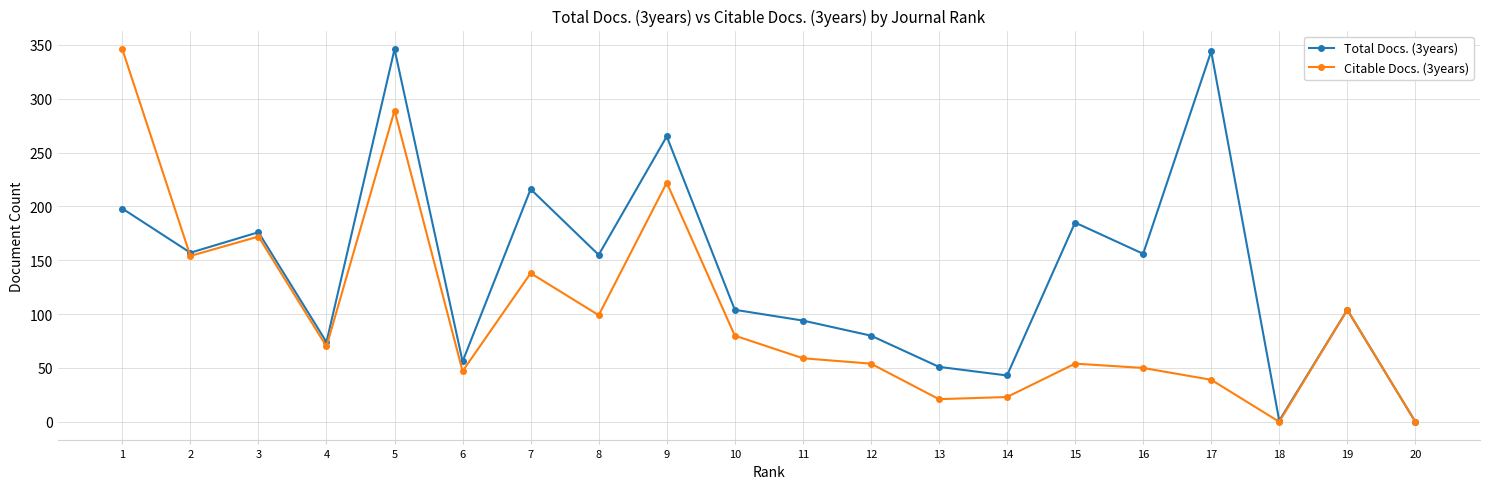

What is the spread (max minus min) of values at 9?

43